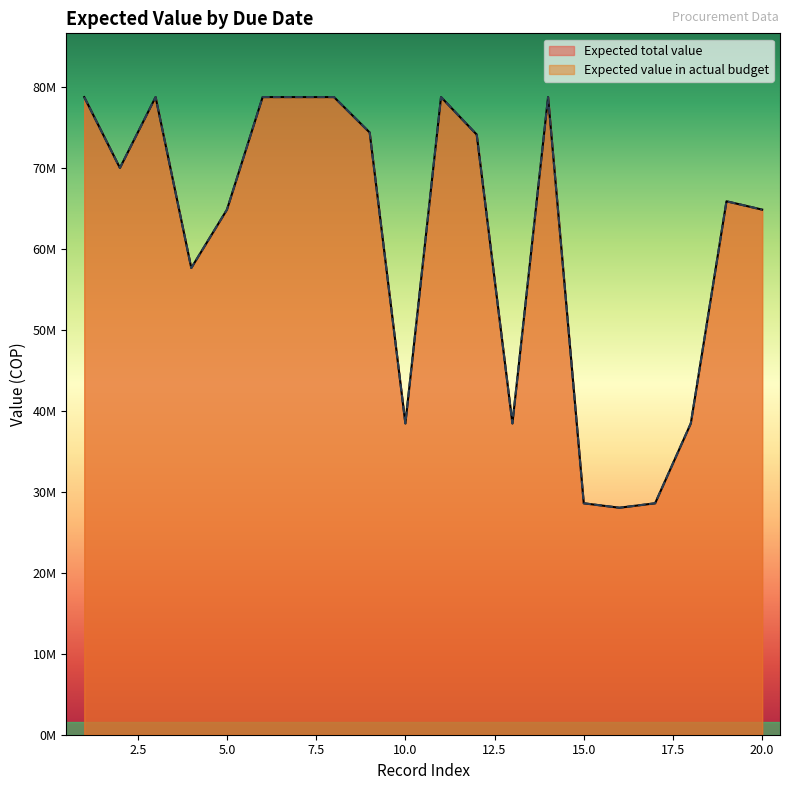

Does the chart display data point markers on the line(s)?

No